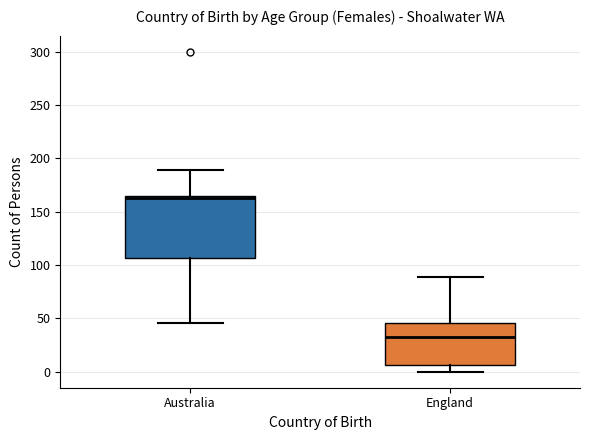

Which box has the highest median line?

Australia